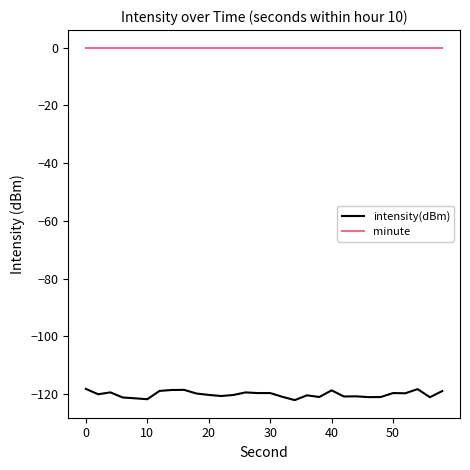

Which series has the largest range (max minus min)?

intensity(dBm)